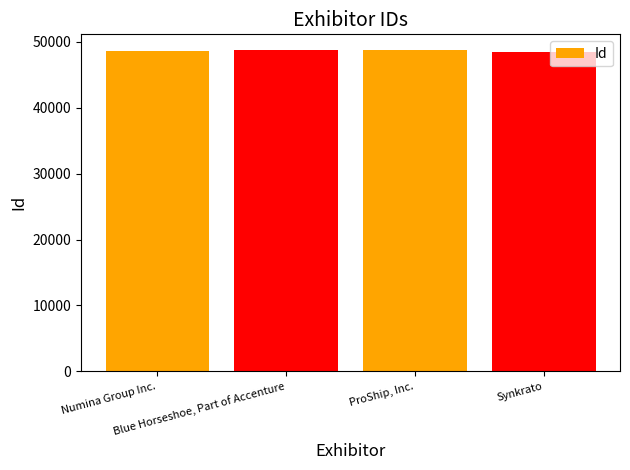

What is the greatest value displayed?

48724